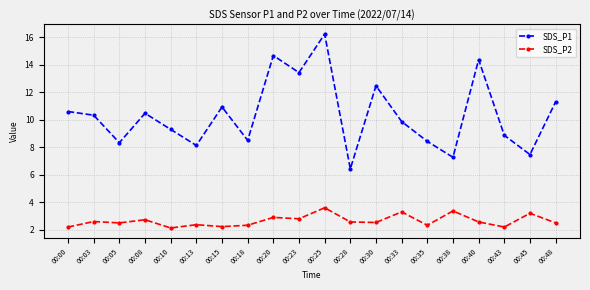

True or false: SDS_P1 has a value of 5.7 at 00:20.

False